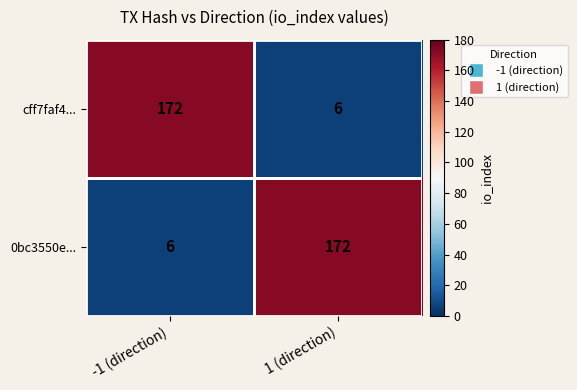

What is the sum of all 0bc3550e... values?

178